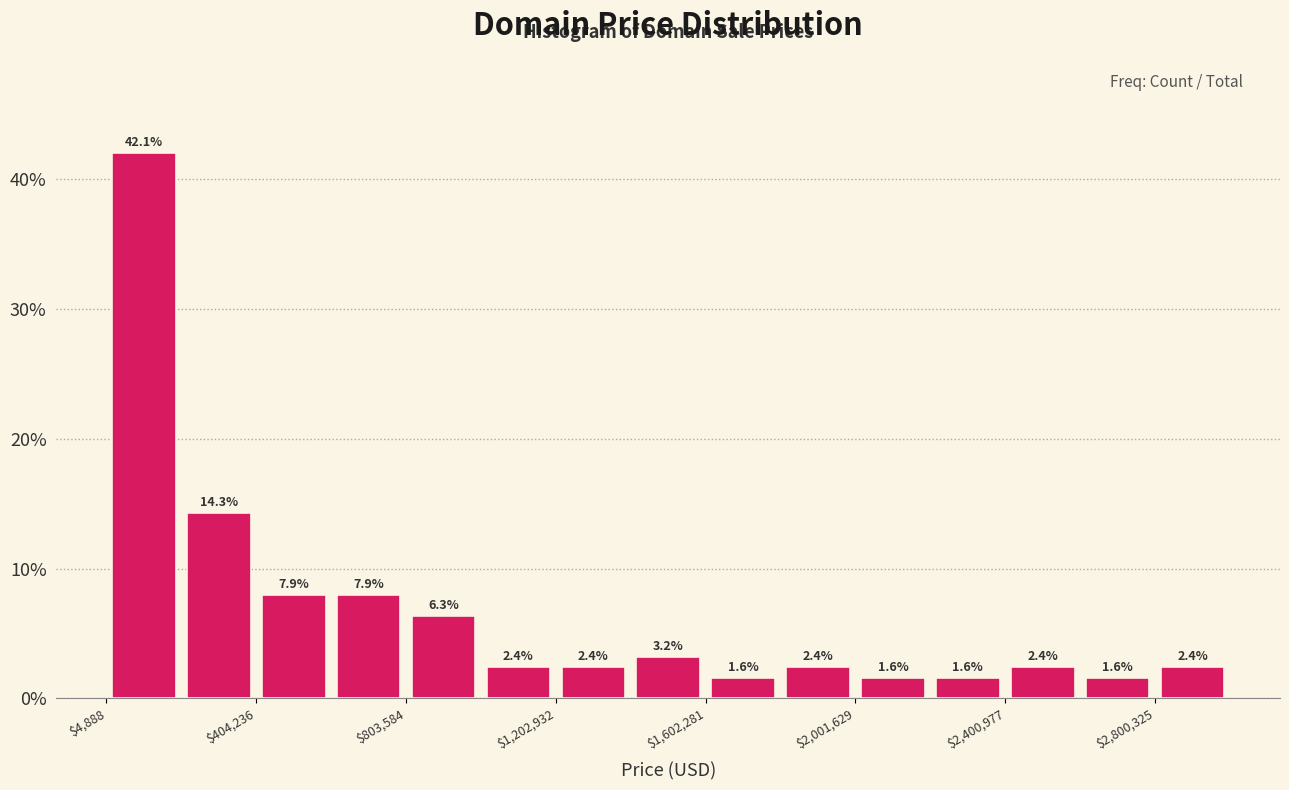

Read against the x-axis, roughly where is the centre of the tallest bar?

100000